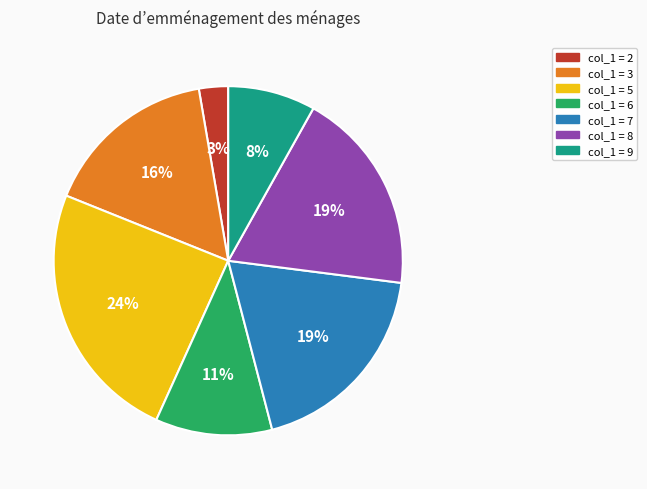

To the nearest percent, what is the average slice percentage?

14%